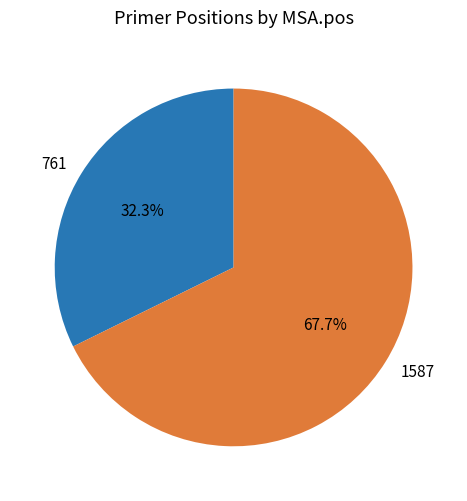

To the nearest percent, what percentage of the pie is 761?

32%